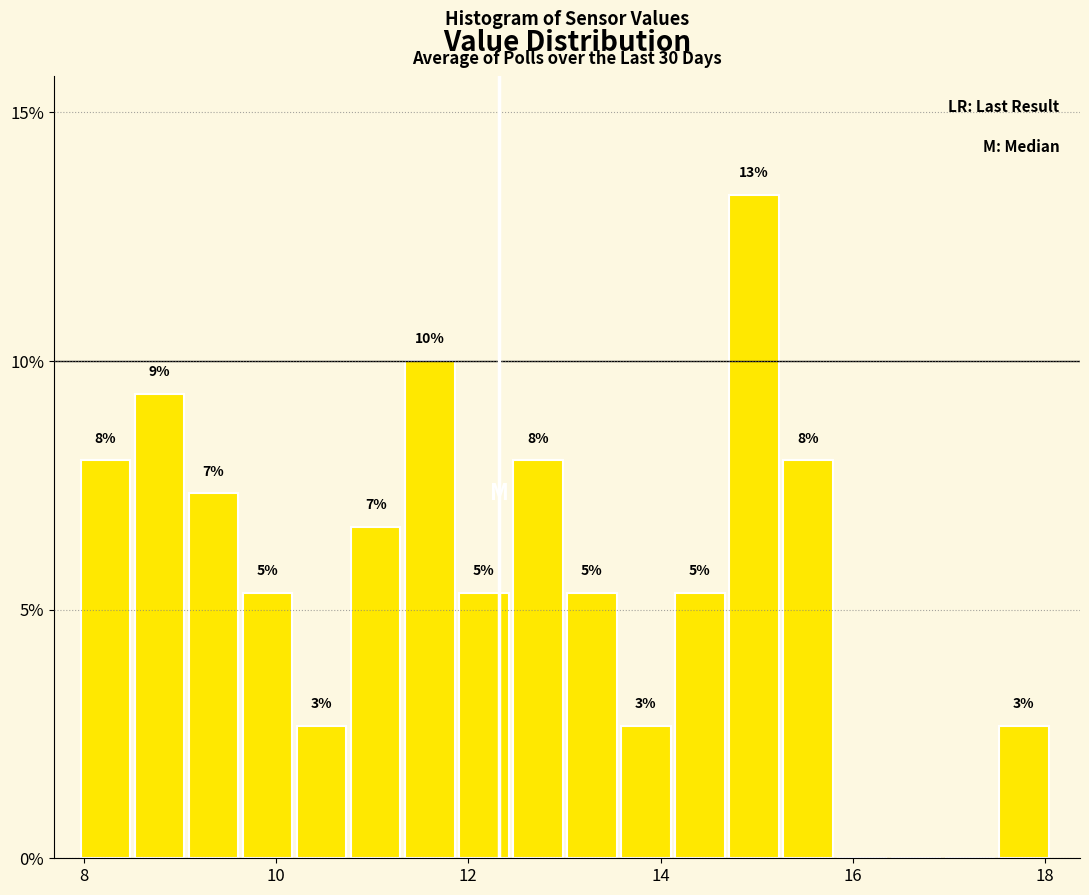

Read against the x-axis, roughly where is the centre of the tallest bar?

15.0